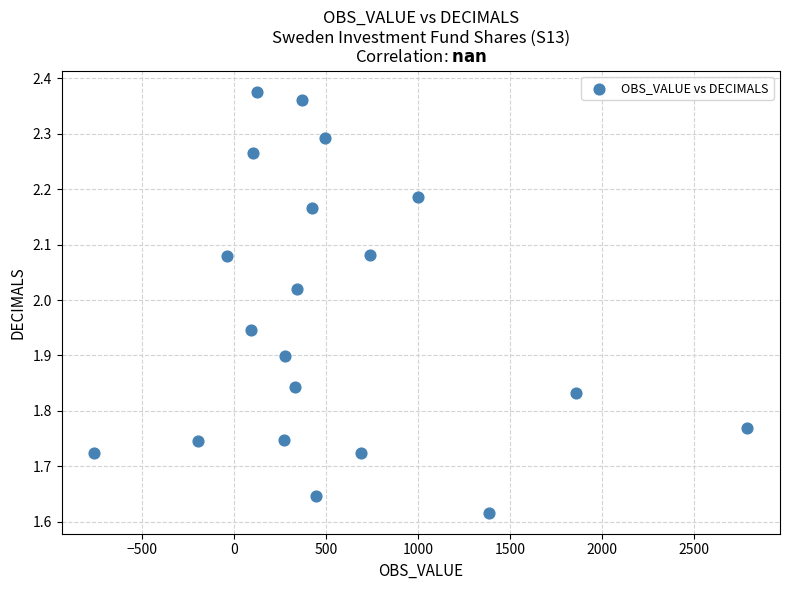

What is the range of X values (max minus min)?

3549.0